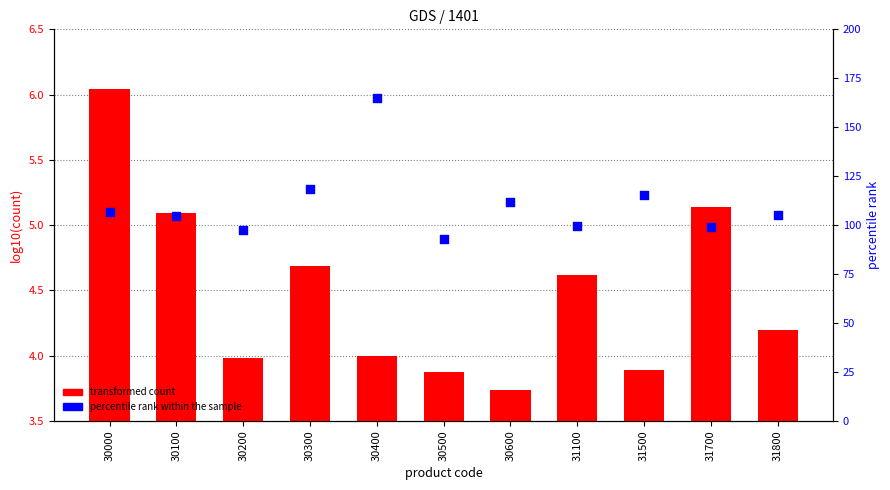

Which series contains the lowest Y value?

transformed count